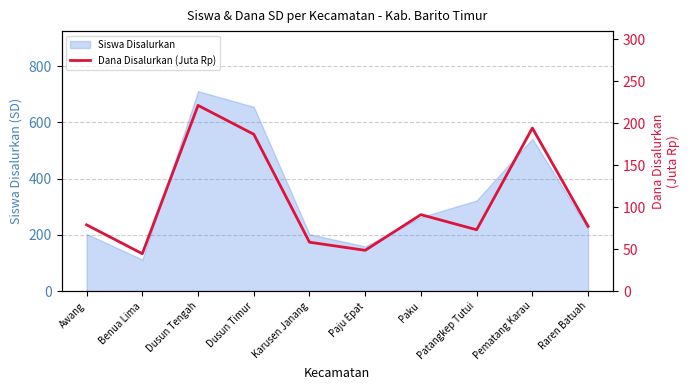

What is the change in value from Benua Lima to Dusun Tengah?

+176.9